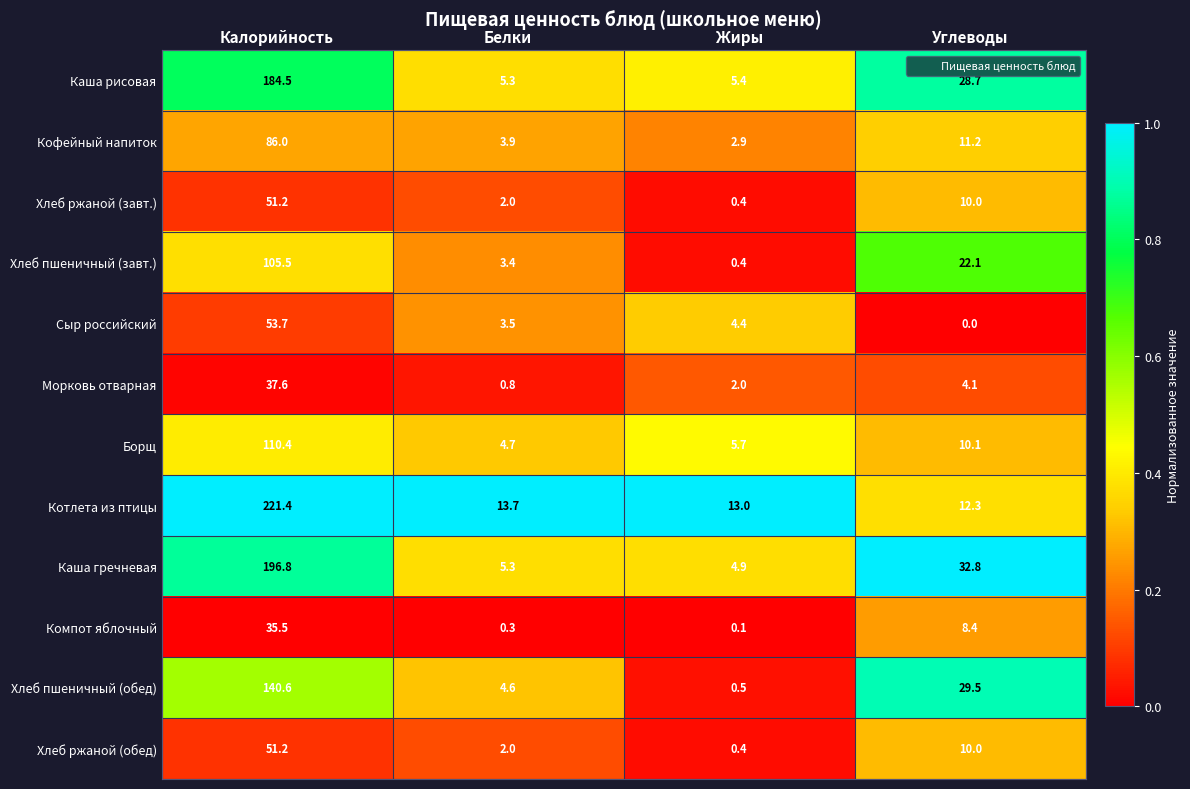

At how many categories does at least one series exceed 0?

4